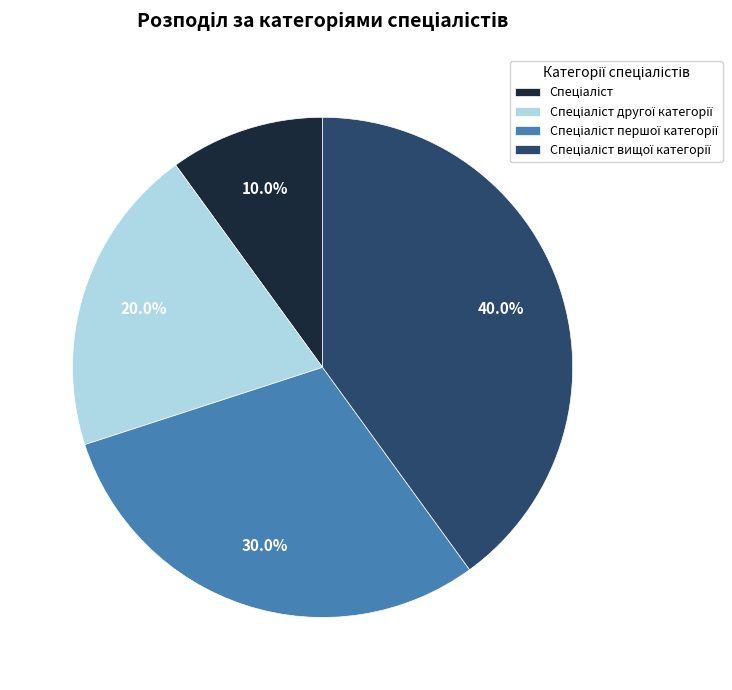

Is there a majority slice in this chart?

No